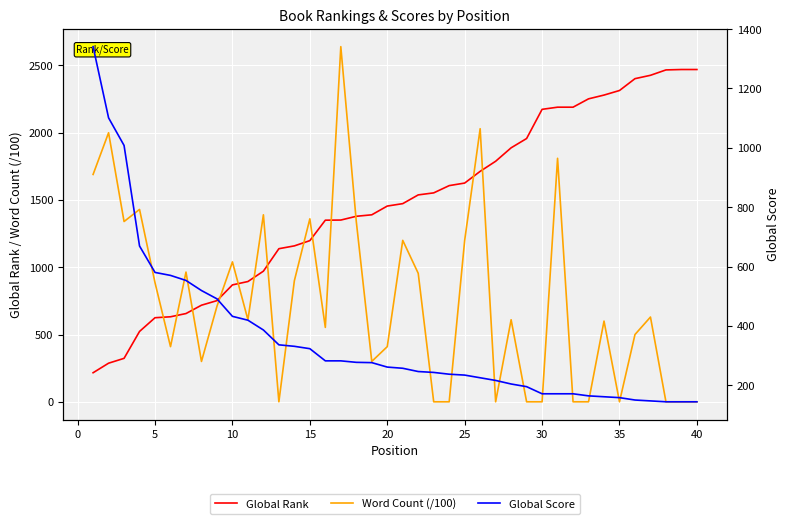

Which series ends up on top after the final intersection of Global Score and Word Count (/100)?

Global Score